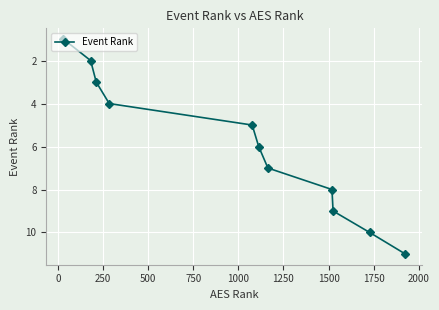

What is the greatest value displayed?

11